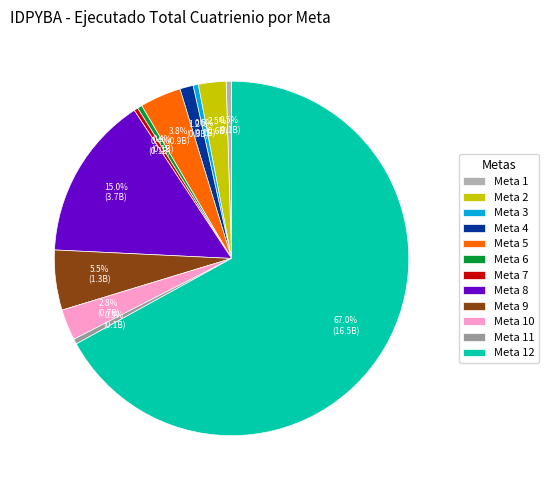

What percentage is NOT represented by Meta 4?

98.8%